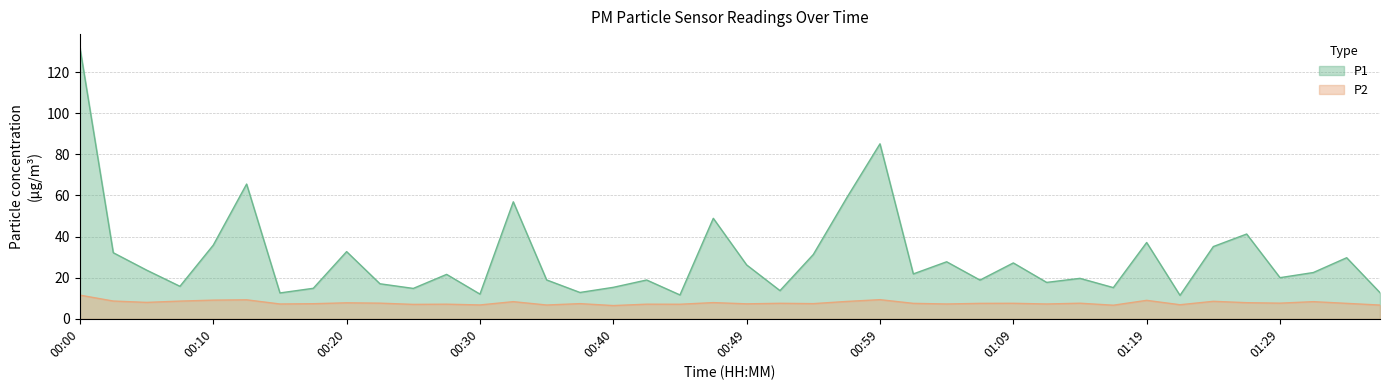

What position from the left is 01:36?

40